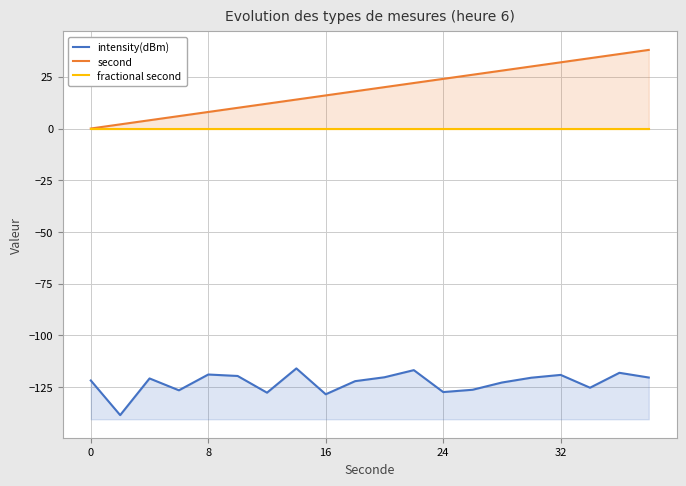

What are all the series names shown in the legend?

intensity(dBm), second, fractional second